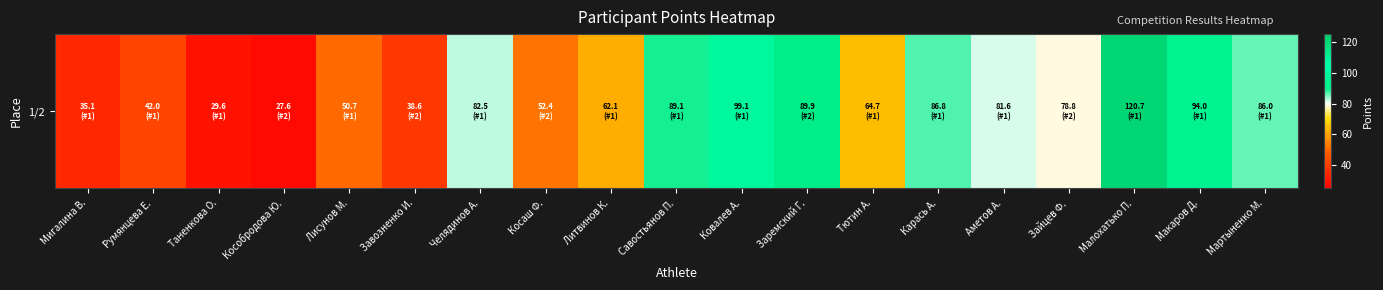

What is the change in value from Савостьянов П. to Малохатько П.?

+31.6